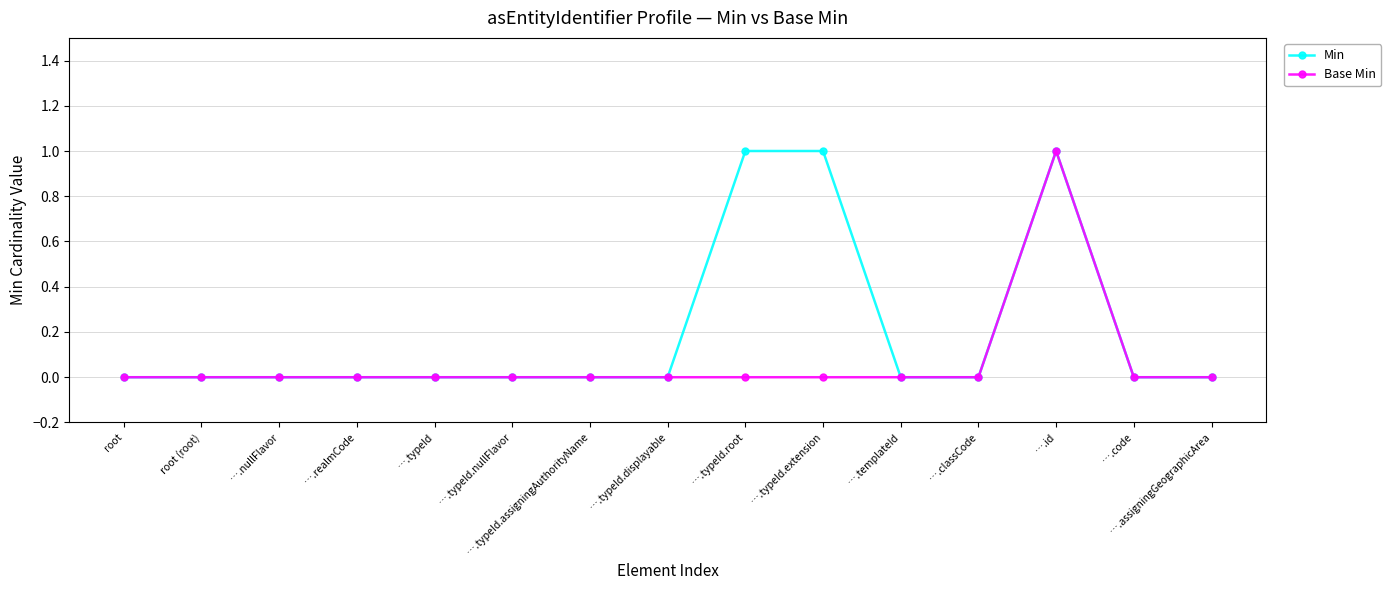

Reading right to left, transcribe all the data shown in this chart.

Min: 0	0	1	0	0	1	1	0	0	0	0	0	0	0	0
Base Min: 0	0	1	0	0	0	0	0	0	0	0	0	0	0	0